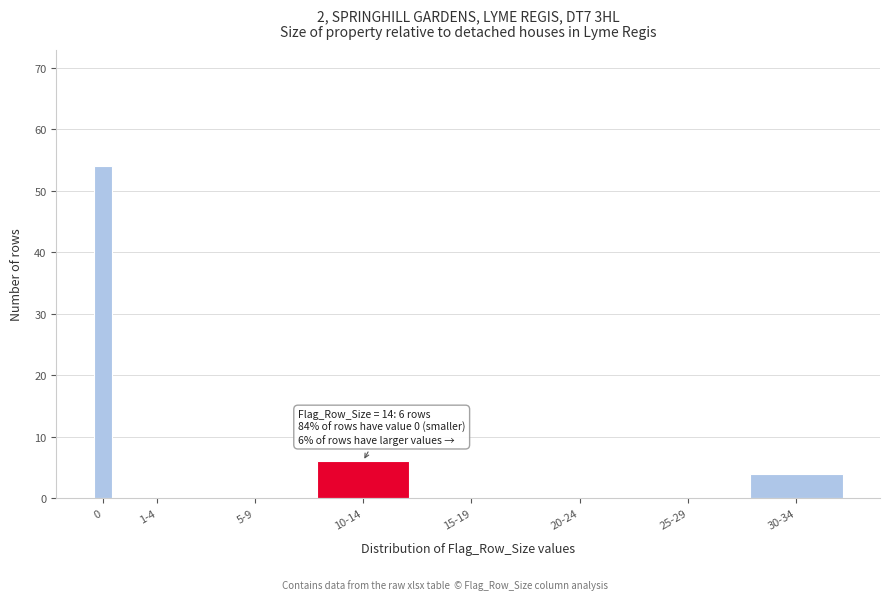

Reading left to right, list all the values displayed in this chart.

0=54	1-4=0	5-9=0	10-14=6	15-19=0	20-24=0	25-29=0	30-34=4